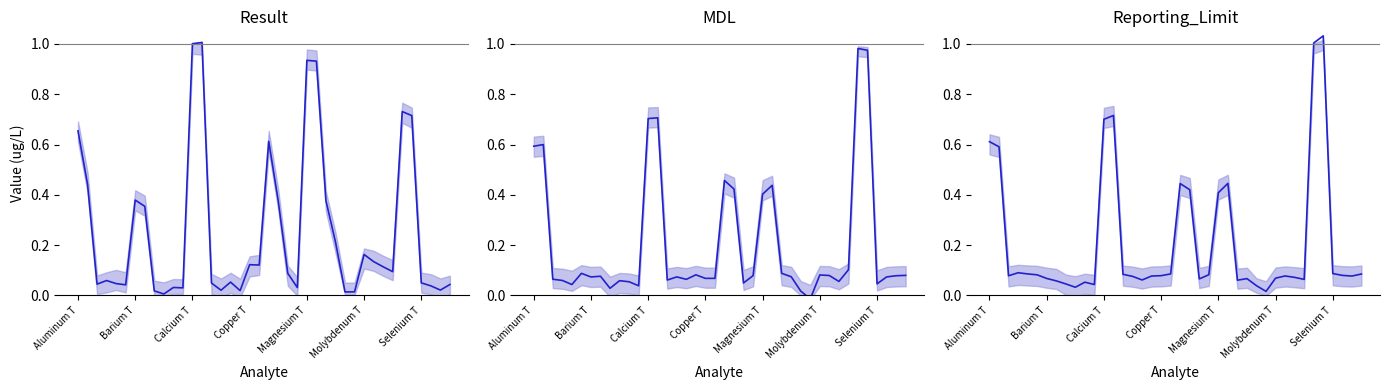

What is the maximum value shown in the chart?

1.0